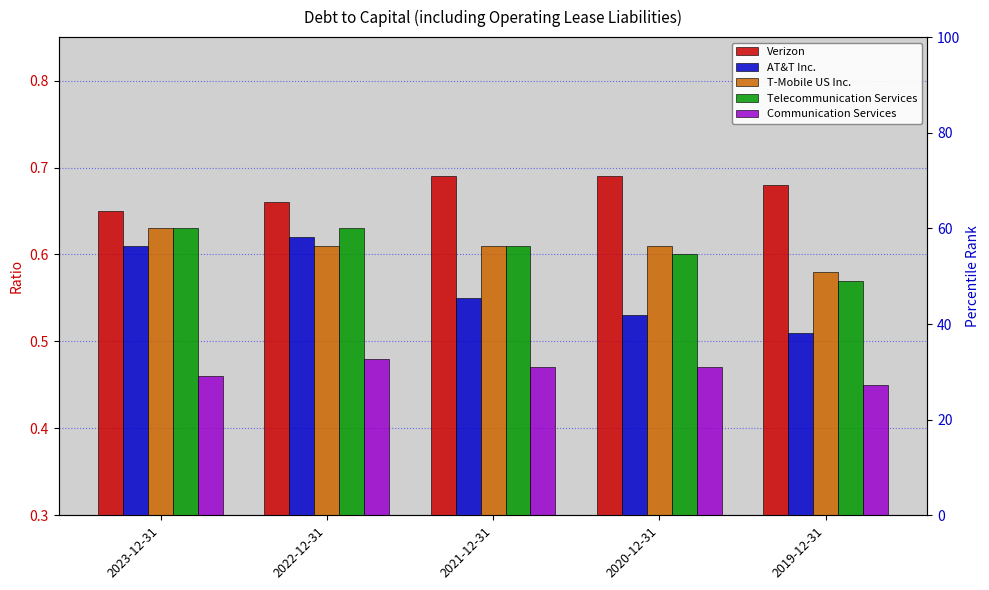

What is the approximate value of Telecommunication Services at 2019-12-31?

0.6